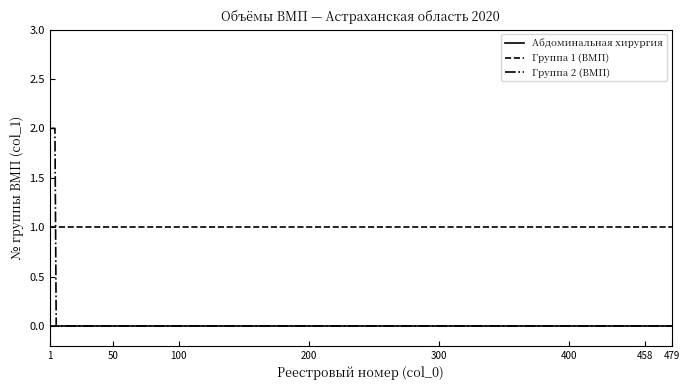

True or false: Группа 1 (ВМП) and Абдоминальная хирургия cross at least once.

False